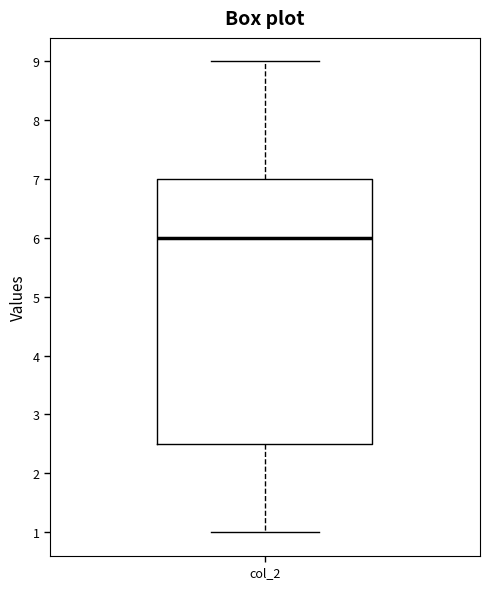

Read this box plot against the y-axis: the position of the median line, the range covered by the box, and the ends of both whiskers. The values are not printed on the chart, so give them approximately, as read against the axis.

median 6.0, box 2.5 to 7.0, whiskers 1.0 to 9.0